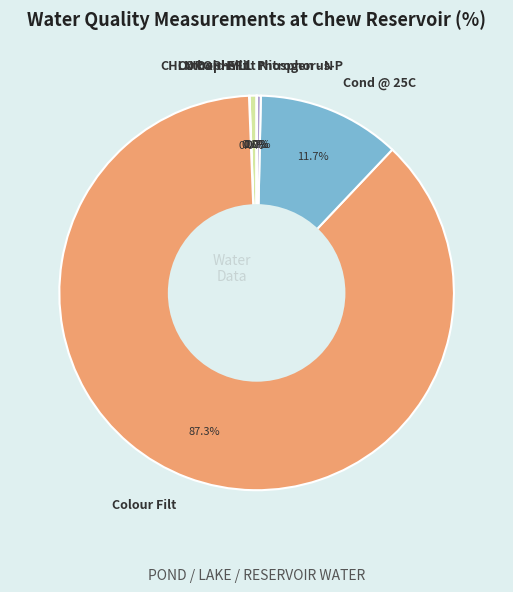

What is the total percentage of Nitrogen - N and CHLOROPHYLL?

0.9%